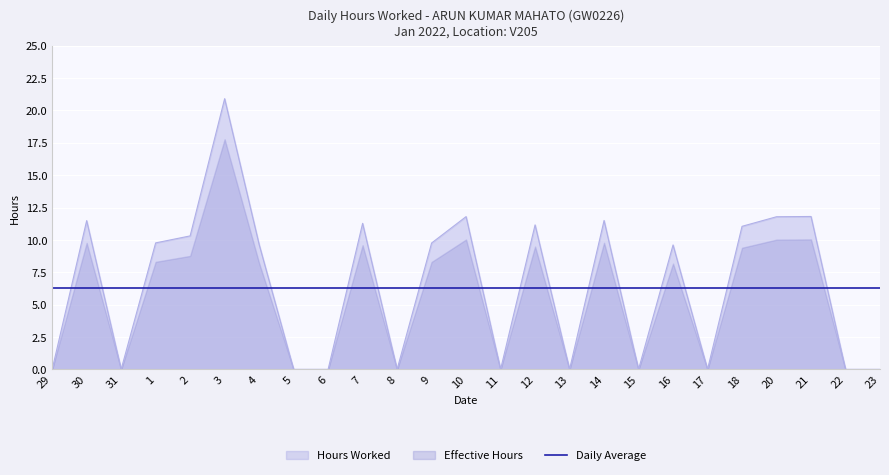

What is the value of the 2nd point from the left?

11.5